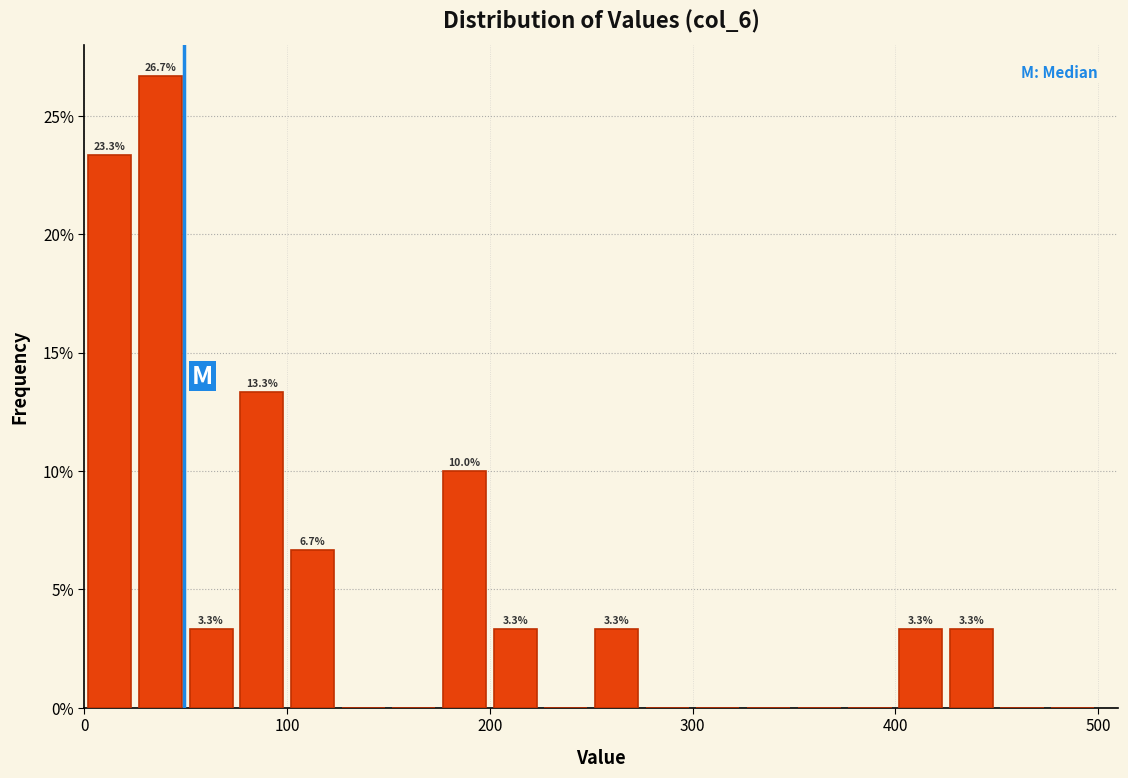

Around what value on the x-axis is the tallest bar? Give the approximate position of its centre, as read against the axis.

40